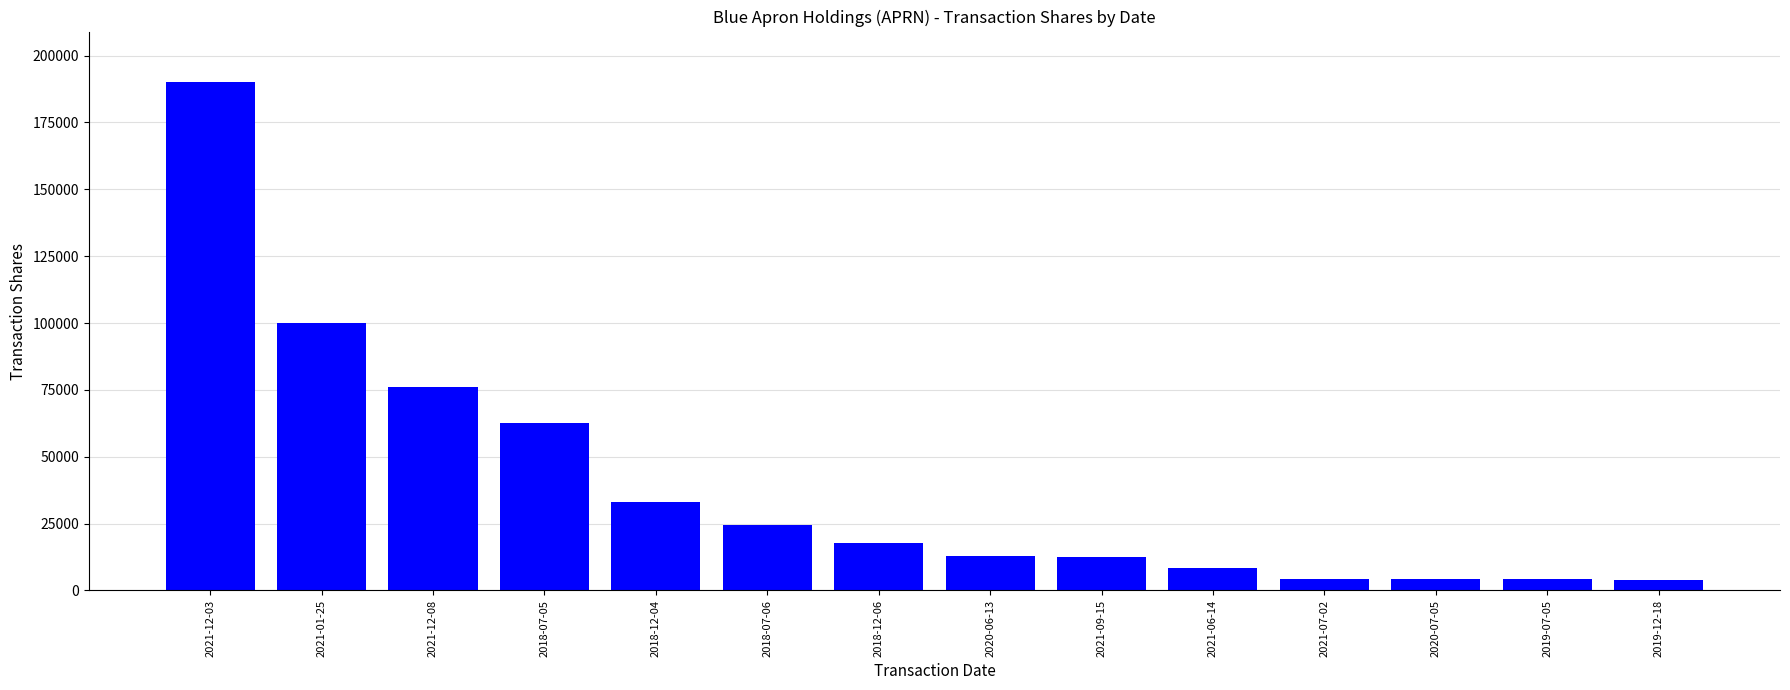

How many bars are there in total?

14